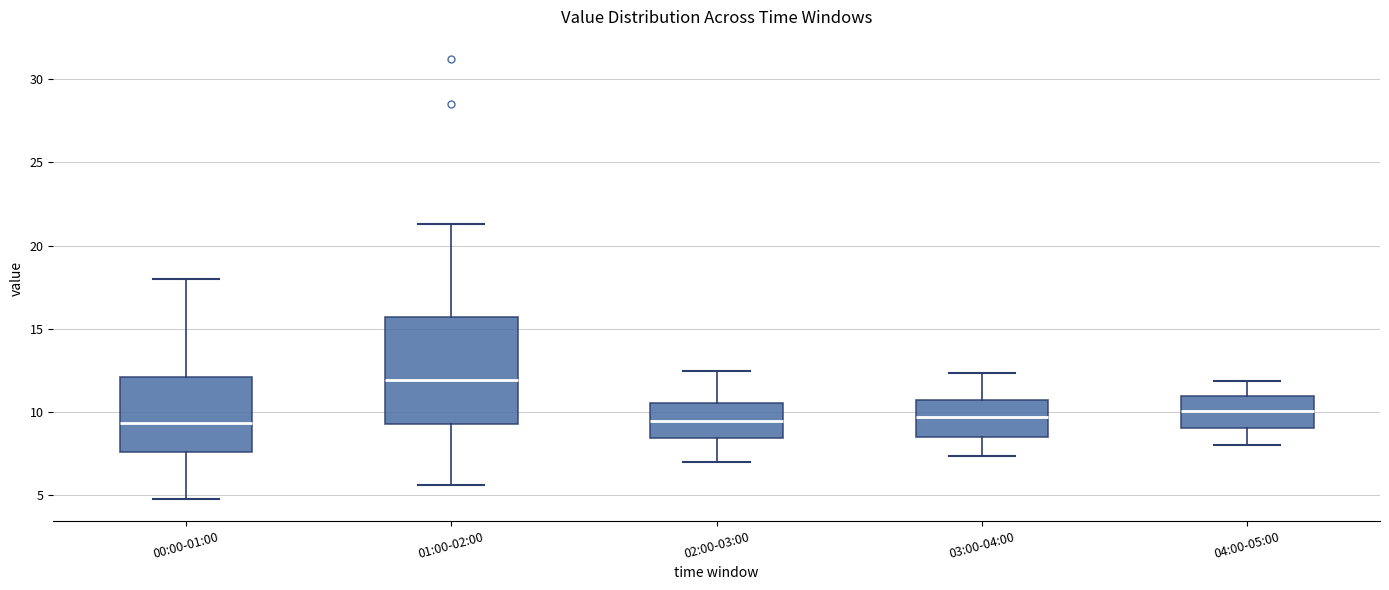

Reading left to right, read every box against the y-axis: the position of its median line, the range the box covers, and the ends of its whiskers. The values are not printed on the chart, so give them approximately, as read against the axis.

00:00-01:00: median 9.5, box 7.5 to 12.0, whiskers 5.0 to 18.0
01:00-02:00: median 12.0, box 9.5 to 15.5, whiskers 5.5 to 21.5
02:00-03:00: median 9.5, box 8.5 to 10.5, whiskers 7.0 to 12.5
03:00-04:00: median 9.5, box 8.5 to 10.5, whiskers 7.5 to 12.5
04:00-05:00: median 10.0, box 9.0 to 11.0, whiskers 8.0 to 12.0